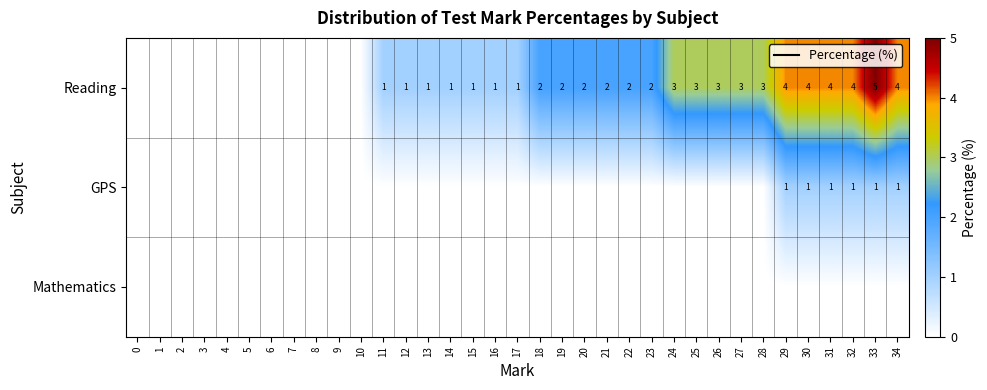

The value of Reading at 31 is 4. True or false?

True